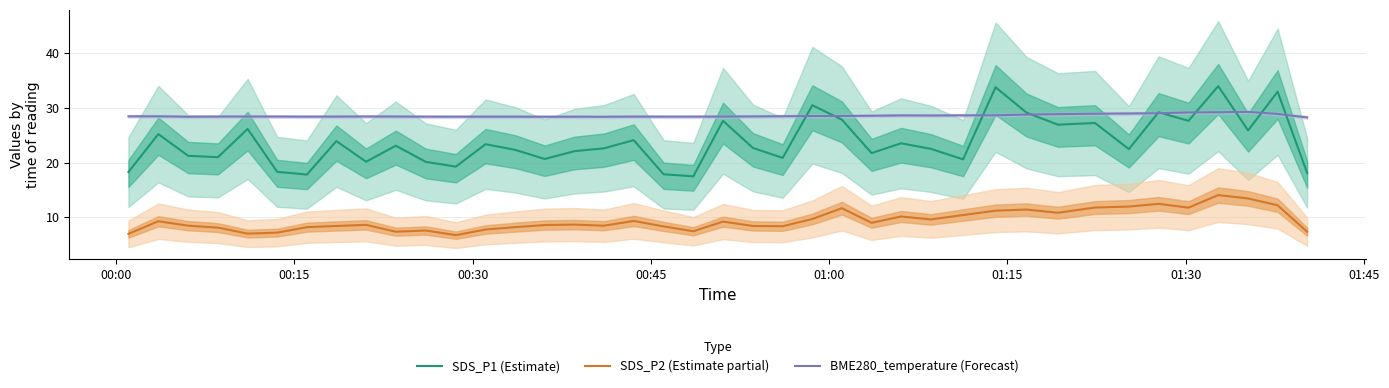

True or false: SDS_P1 (Estimate) and SDS_P2 (Estimate partial) cross at least once.

False